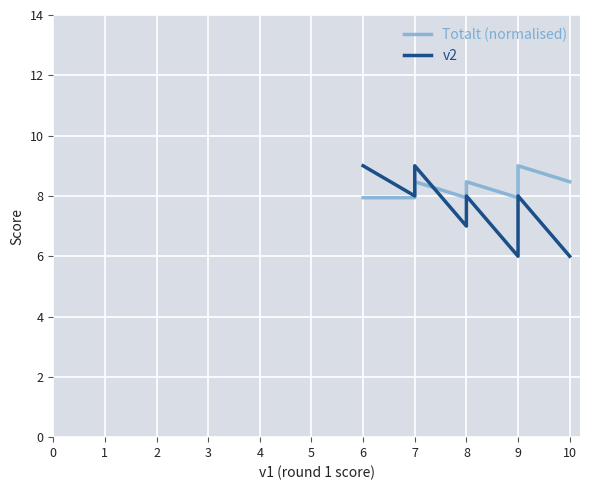

True or false: v2 and Totalt (normalised) intersect in this chart.

True